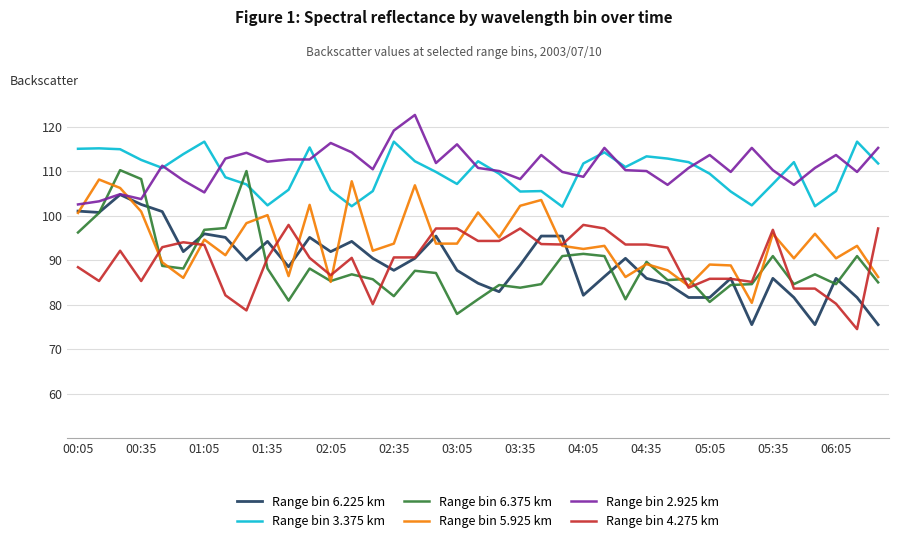

What is the difference between the maximum and minimum values in the Range bin 6.375 km series?

32.3